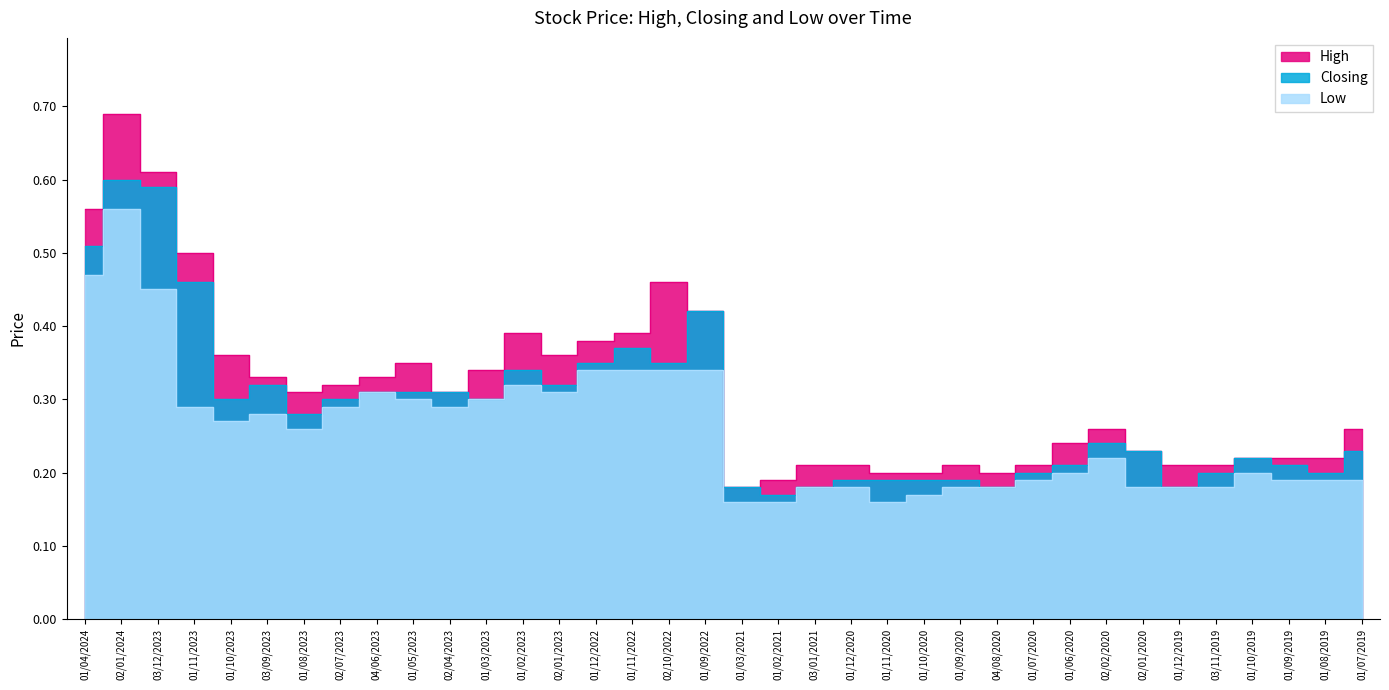

Rank the series at 01/12/2020 from highest to lowest value.

High, Closing, Low